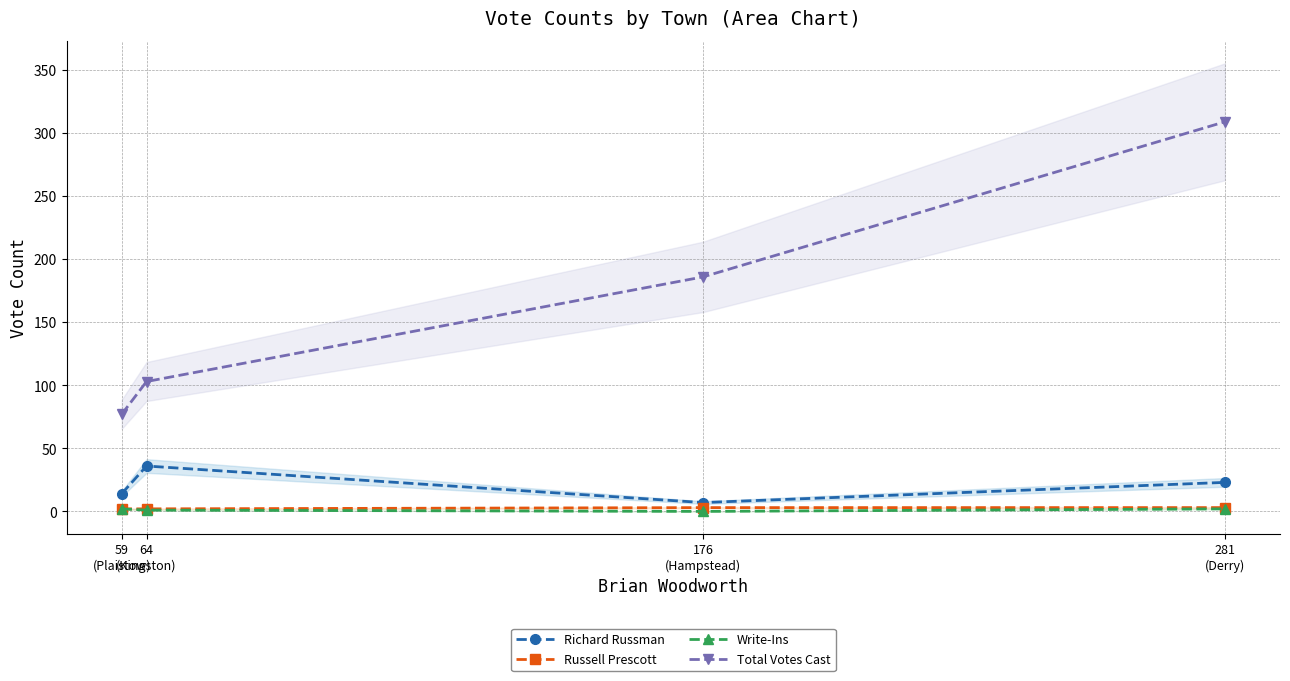

How many Total Votes Cast values are between 103 and 309?

3